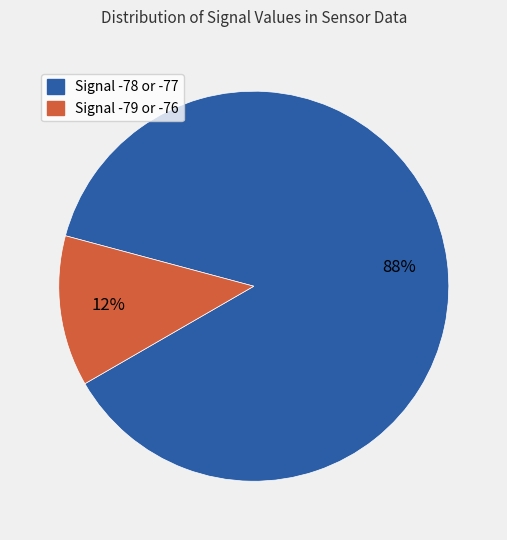

To the nearest percent, what is the average slice percentage?

50%